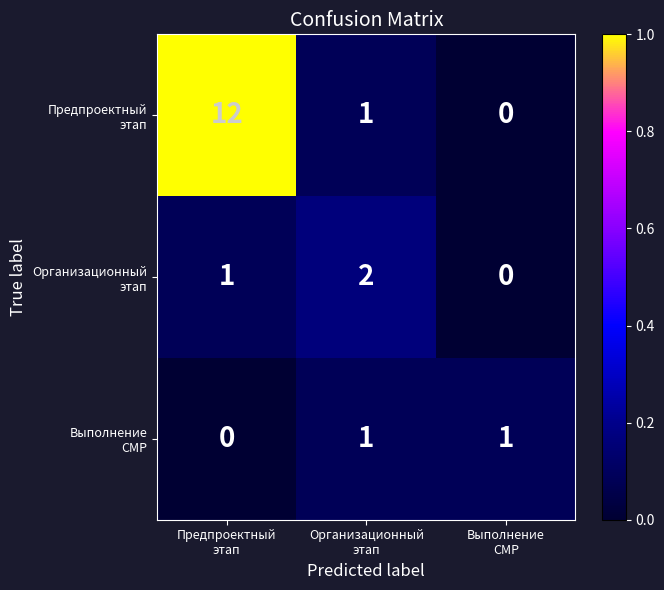

What is the maximum value shown in the chart?

12